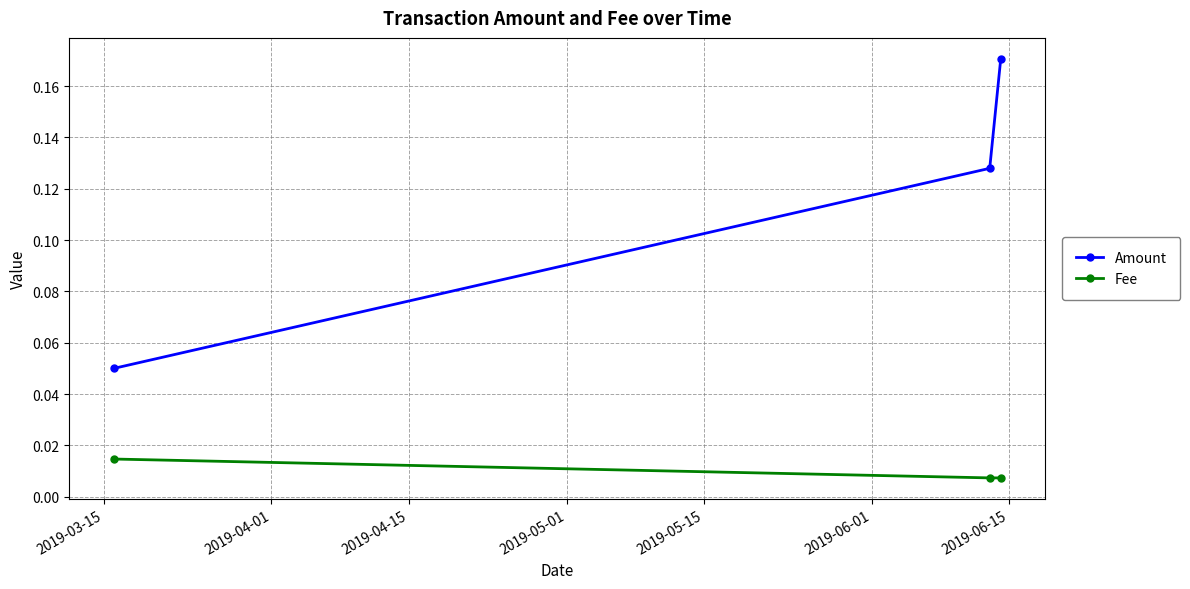

At how many categories does at least one series exceed 0?

3